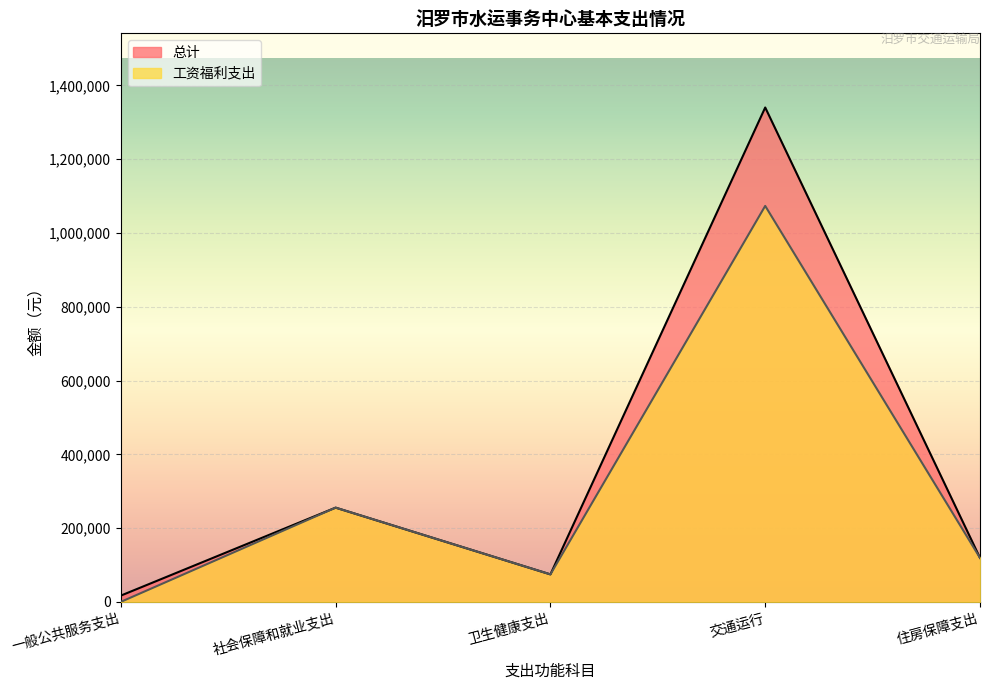

Is it true that 工资福利支出 equals 98254 at 卫生健康支出?

False